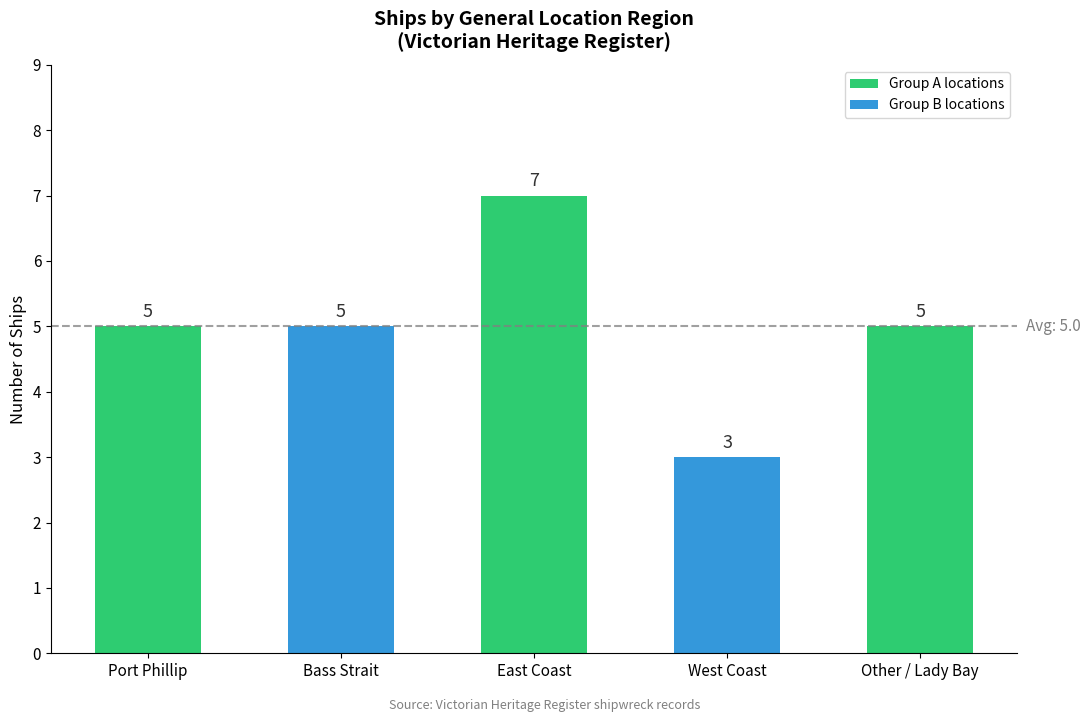

What is the ratio of the value at East Coast to the value at Other / Lady Bay?

1.4